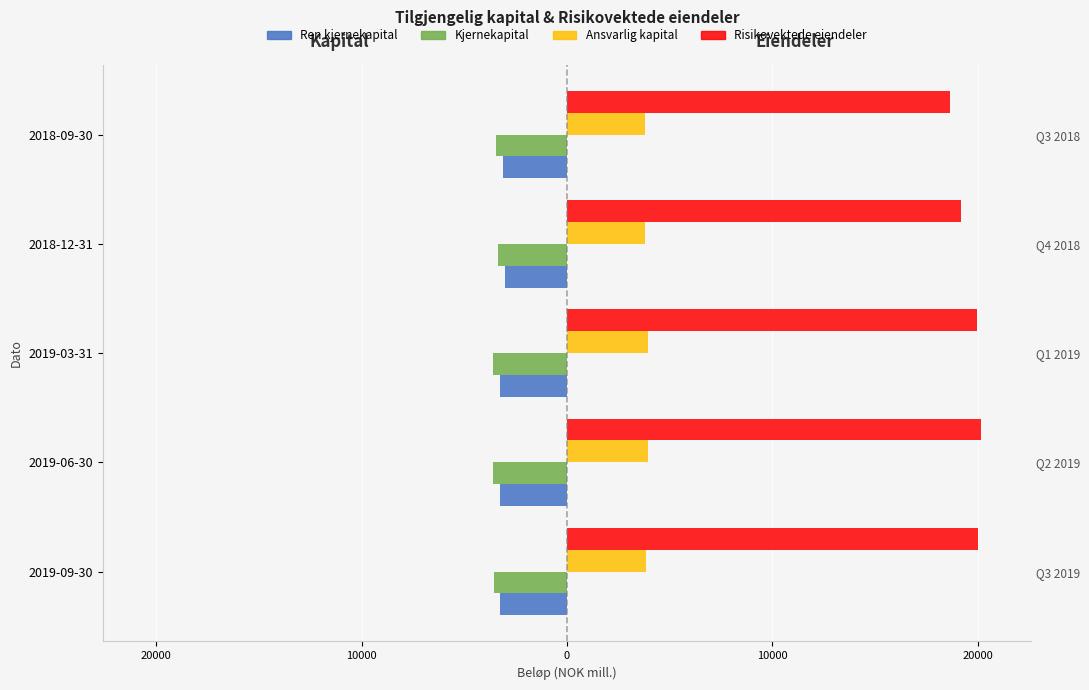

Which series has the largest total across all categories?

Risikovektede eiendeler